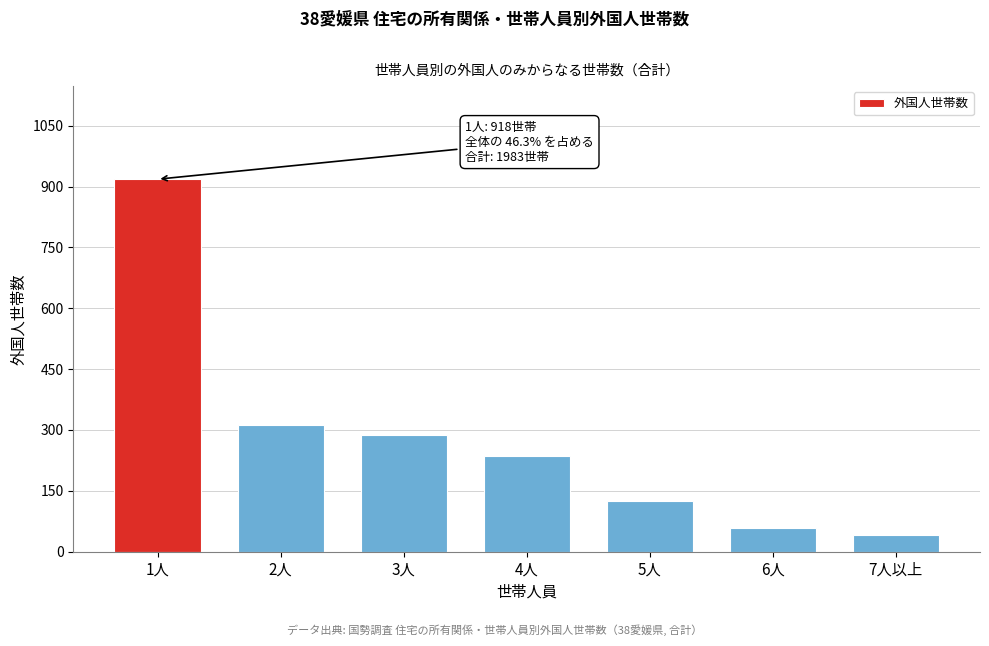

Reading left to right, extract all data points from this chart.

1人=918	2人=313	3人=288	4人=237	5人=126	6人=59	7人以上=42